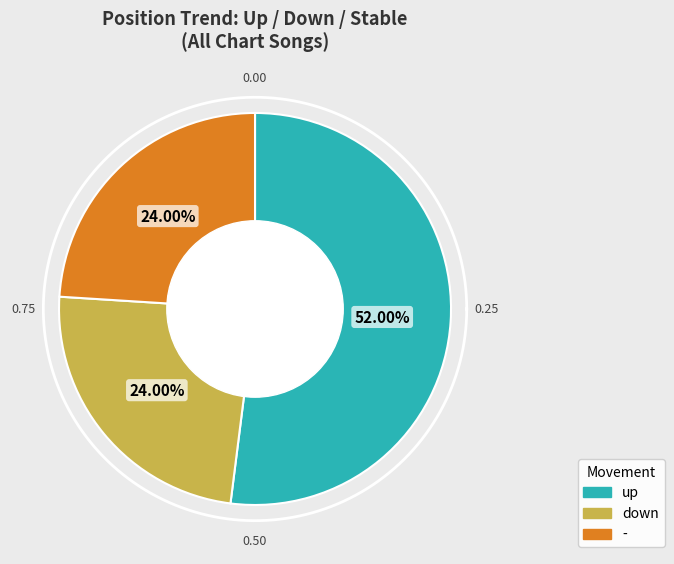

Does up represent more than half of the total?

Yes